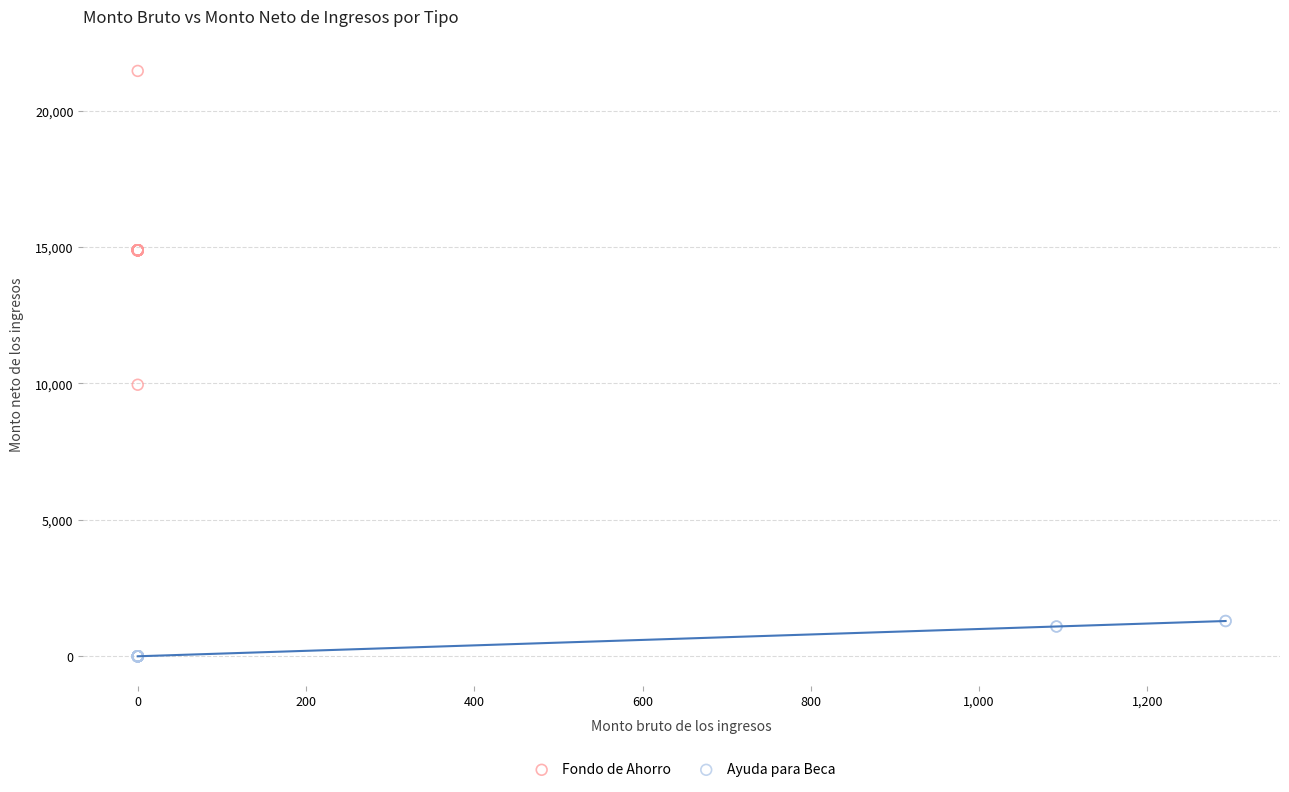

Which series contains the lowest Y value?

Ayuda para Beca